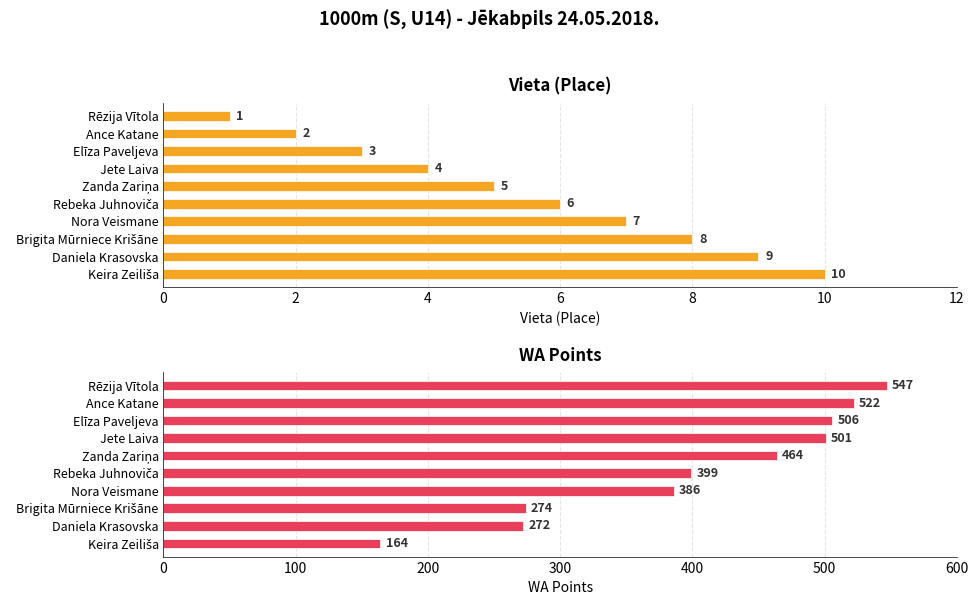

How many values in the Vieta series exceed 6?

4